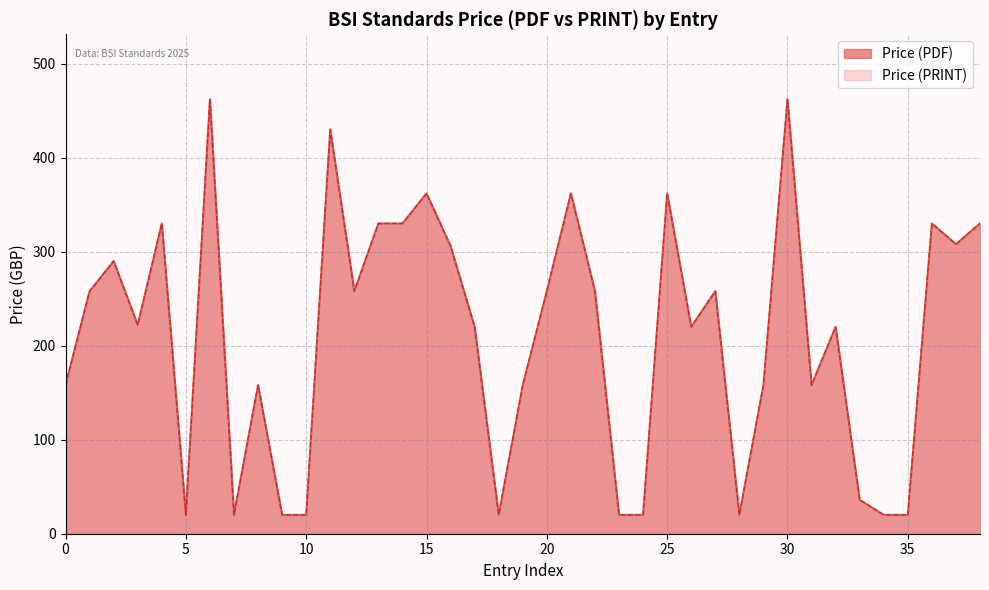

Does the chart display data point markers on the line(s)?

No